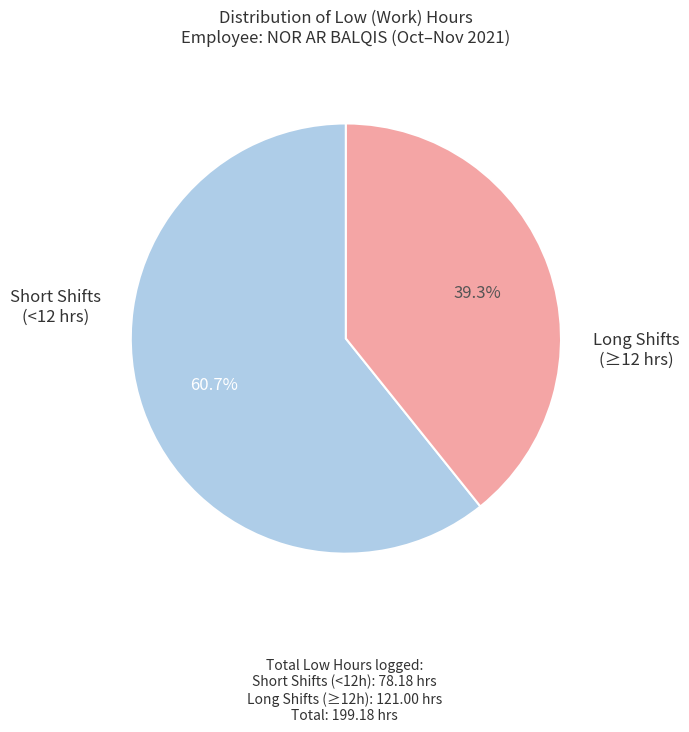

To the nearest percent, what is the difference between the largest and smallest slice percentages?

21%